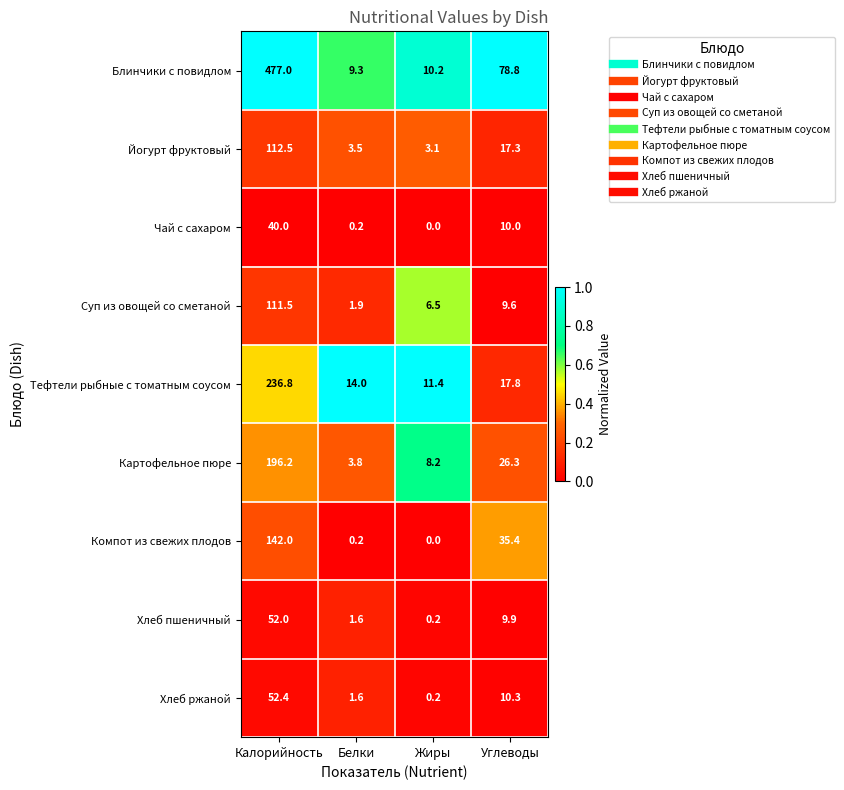

What is the difference between the second highest and minimum values in the Блинчики с повидлом series?

69.5